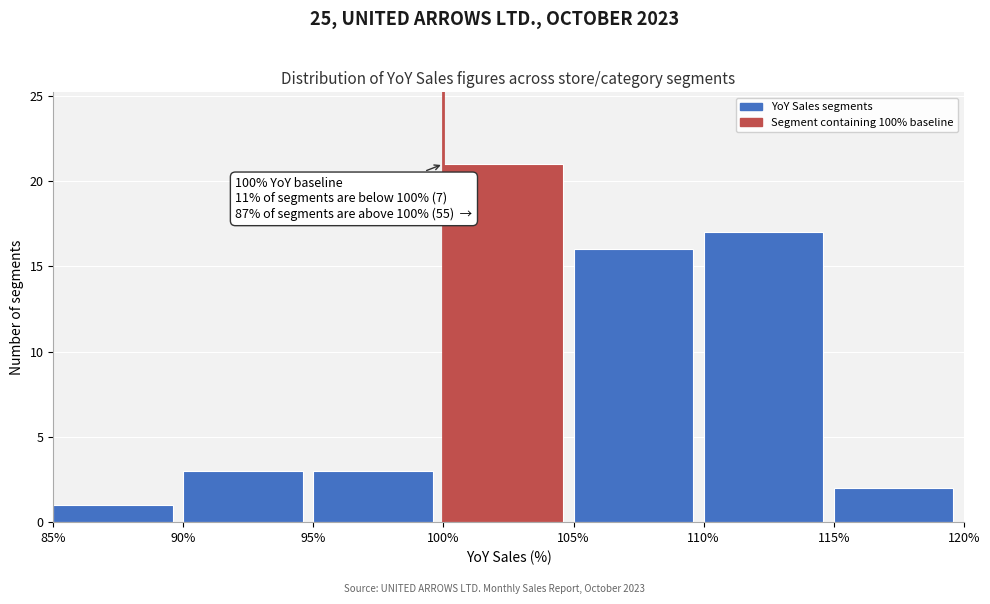

Which range on the x-axis has the tallest bar?

100% to 105%